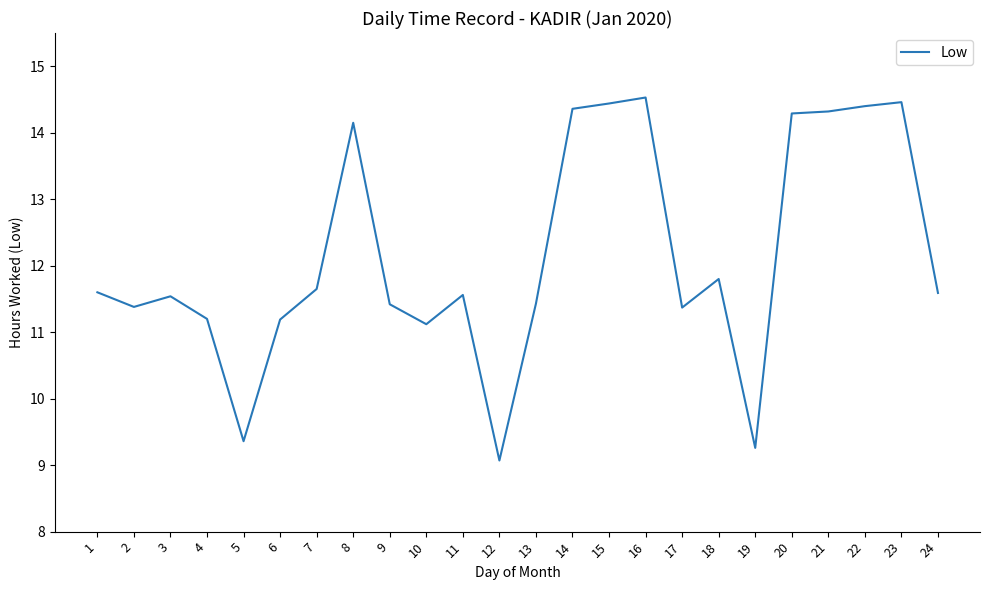

Which category has the highest value across all series?

16